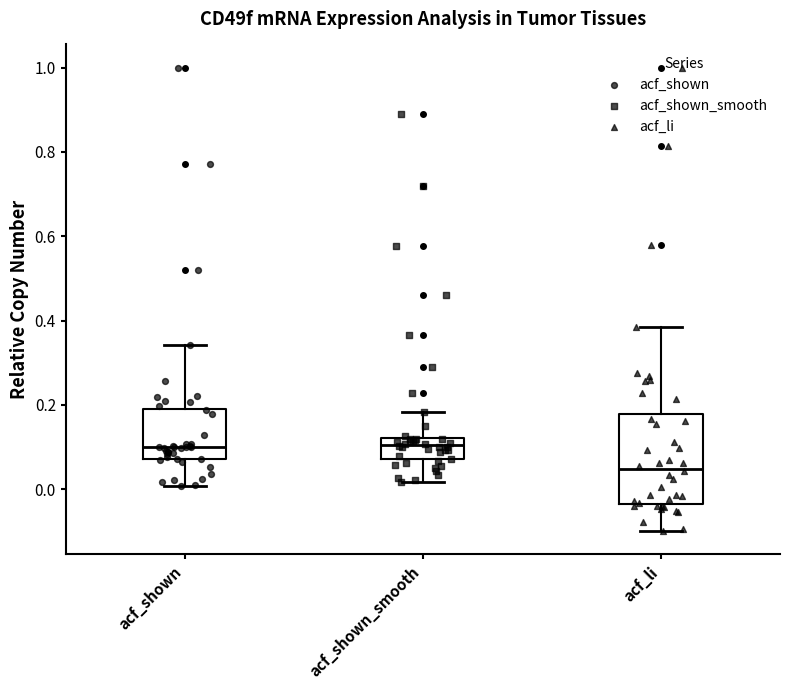

Which box has the lowest median line?

acf_li